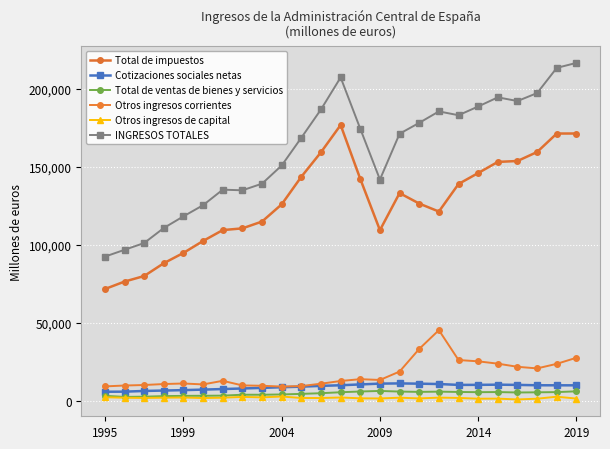

Which series has the largest total across all categories?

INGRESOS TOTALES